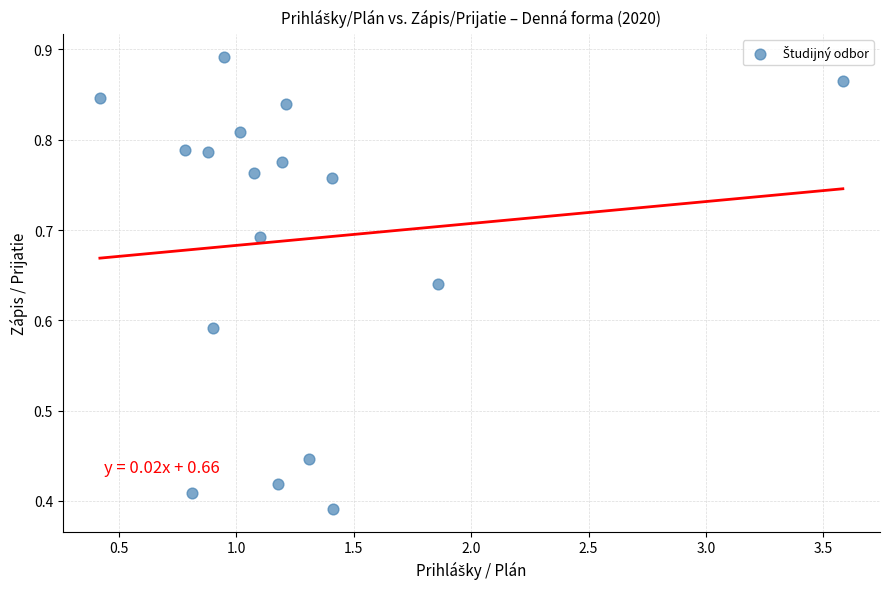

What is the range of Y values (max minus min)?

0.5